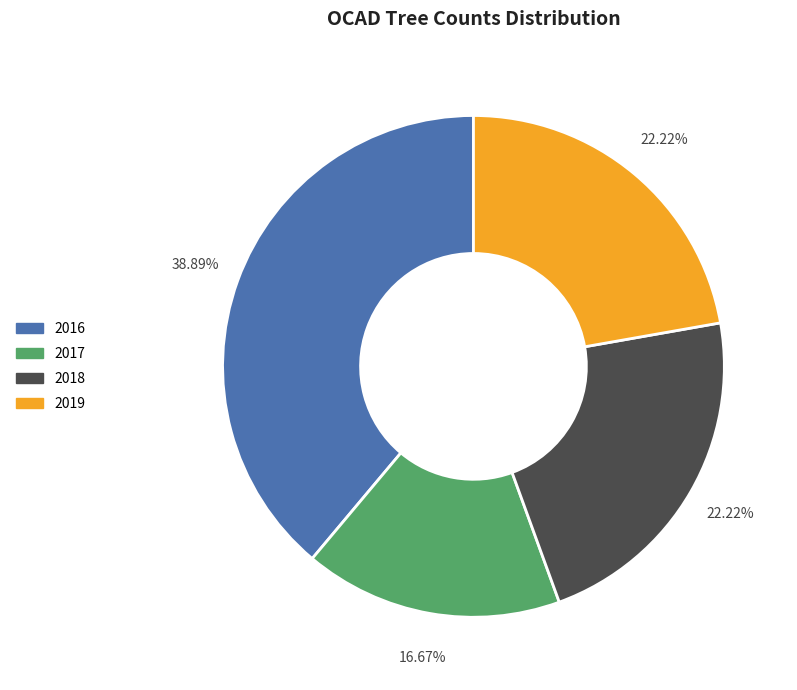

Does any single category account for the majority?

No